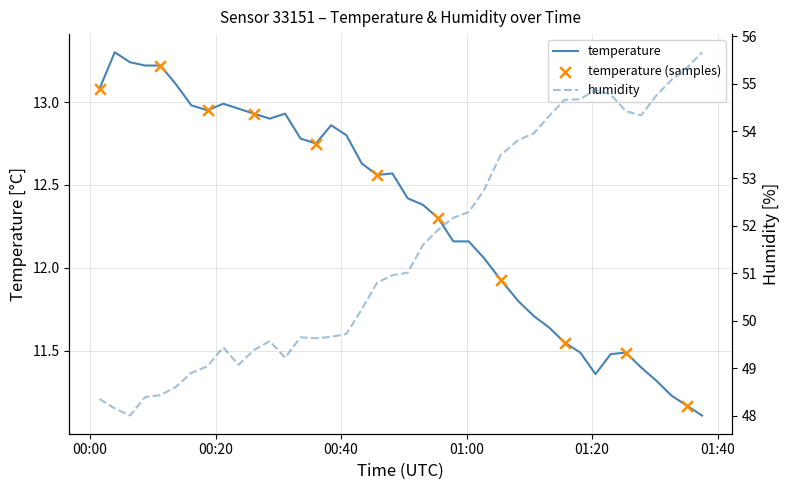

At how many categories does at least one series exceed 53?

14